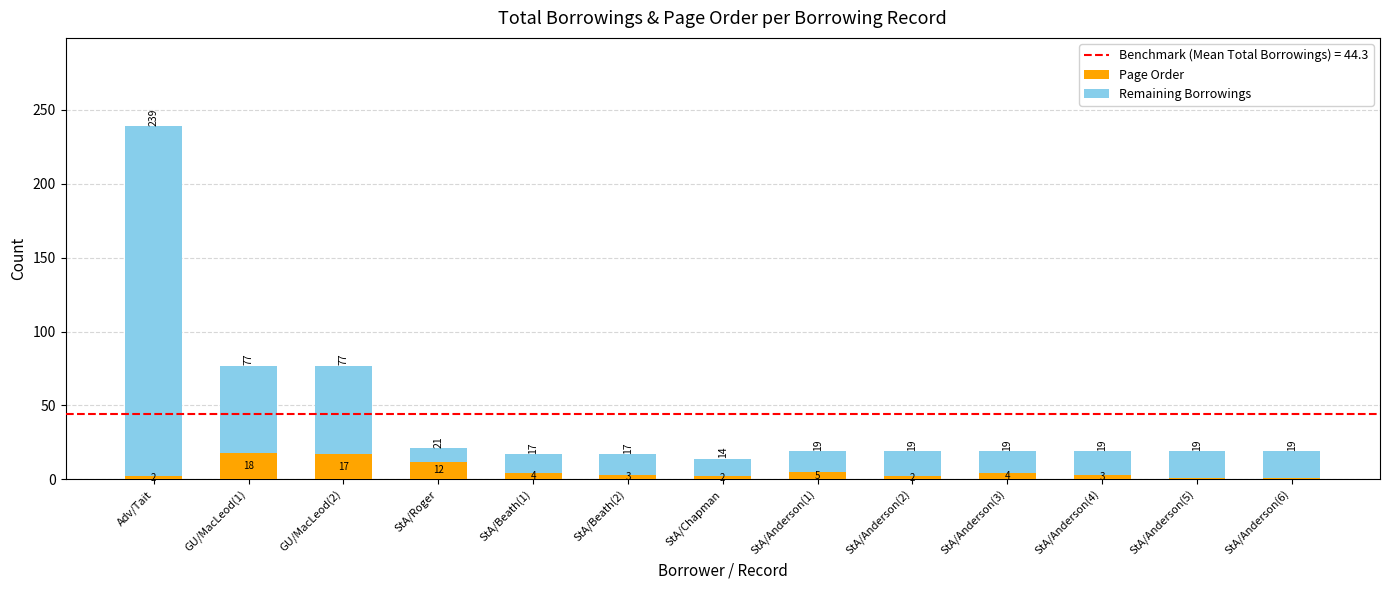

What is the total value across all series at GU/MacLeod(1)?

77